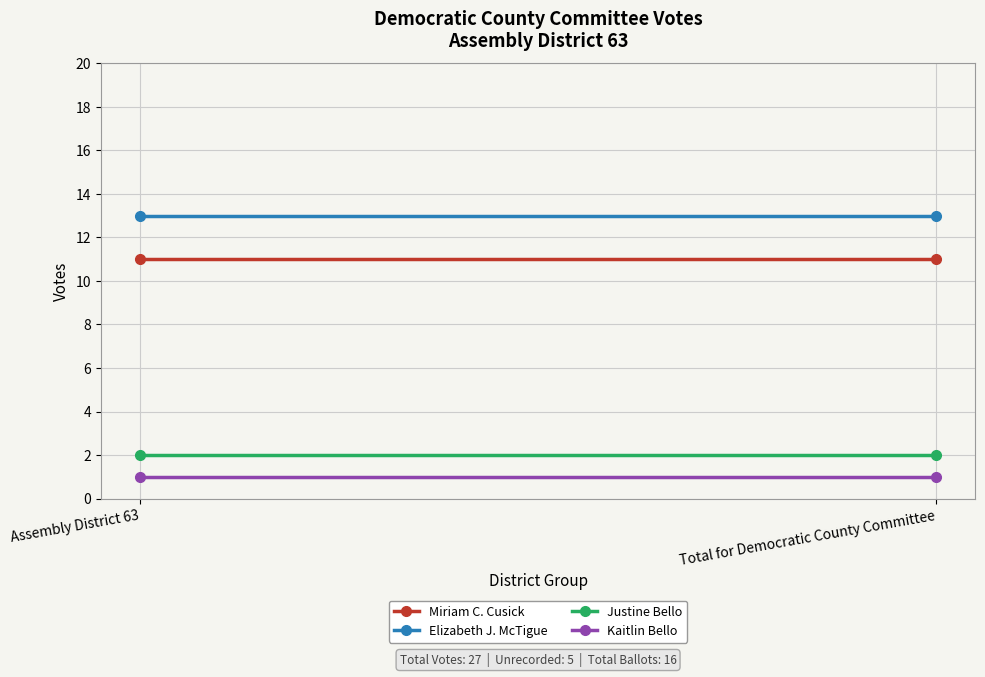

Reading right to left, list all the values displayed in this chart.

Miriam C. Cusick: 11	11
Elizabeth J. McTigue: 13	13
Justine Bello: 2	2
Kaitlin Bello: 1	1